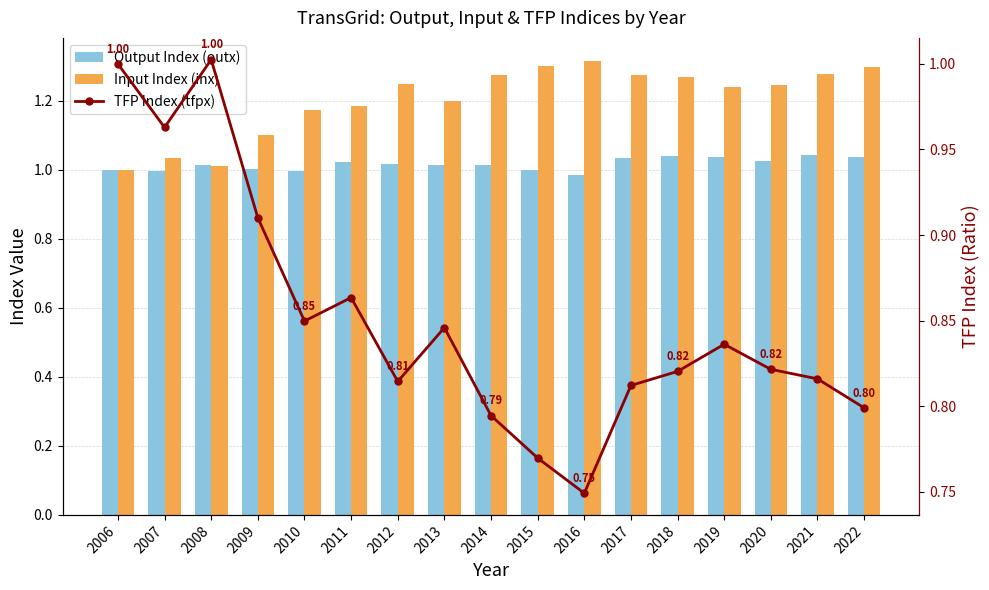

What is the difference between the maximum and minimum values in the tfpx series?

0.3